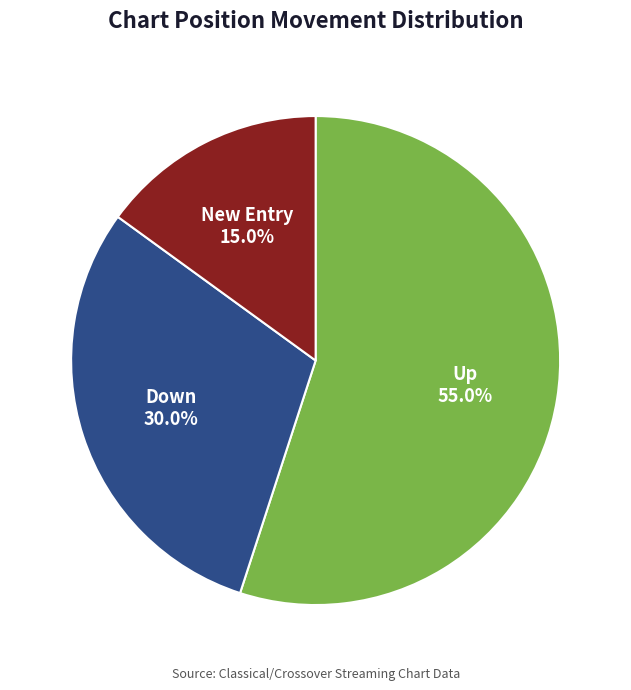

Does any single category account for the majority?

Yes